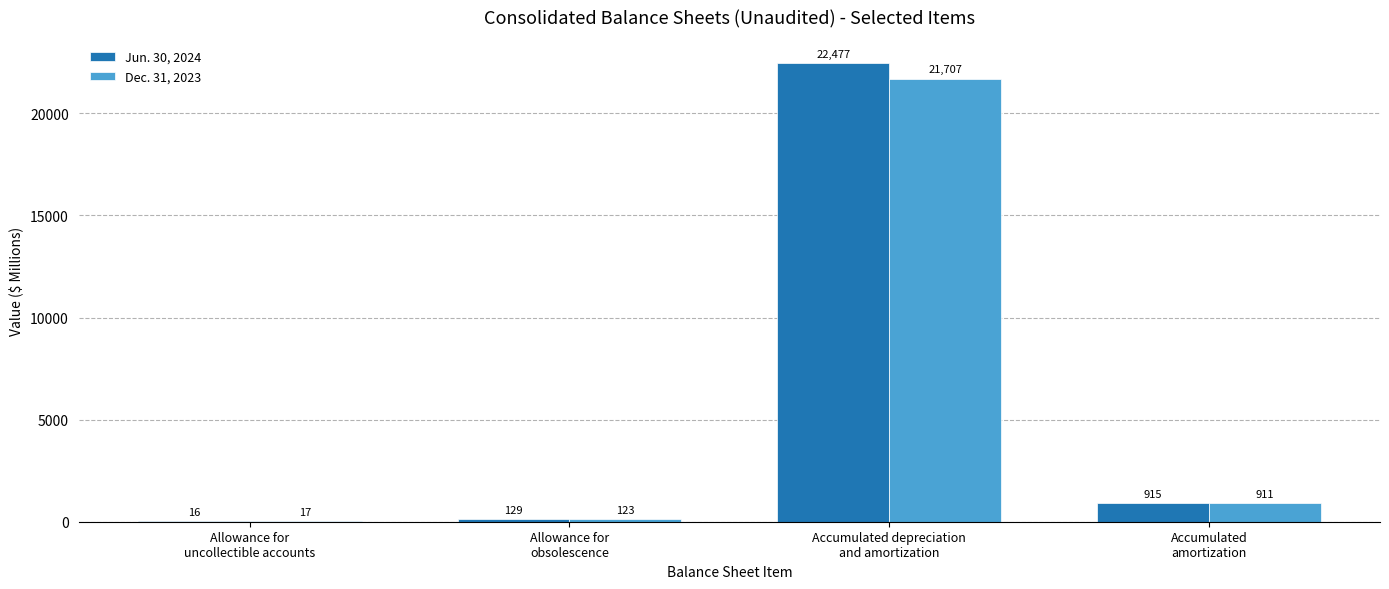

What is the sum of all Dec. 31, 2023 values?

22758